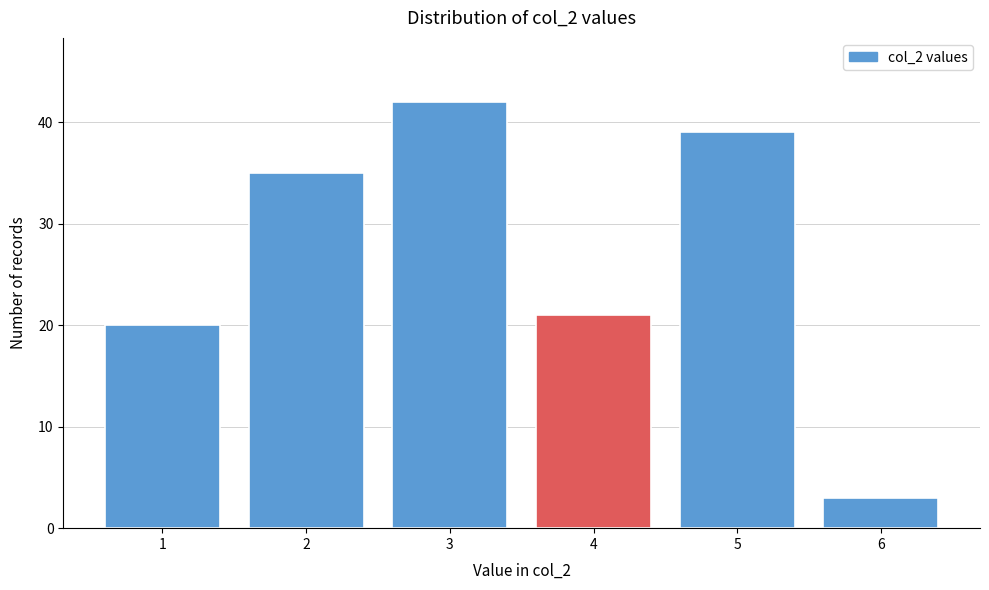

Reading left to right, what are all the values shown in this chart?

1=20	2=35	3=42	4=21	5=39	6=3